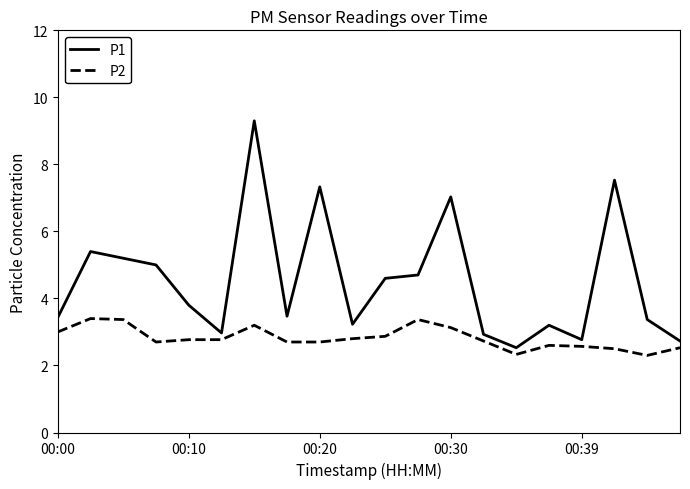

Rank the series by their maximum value, from lowest to highest.

P2, P1